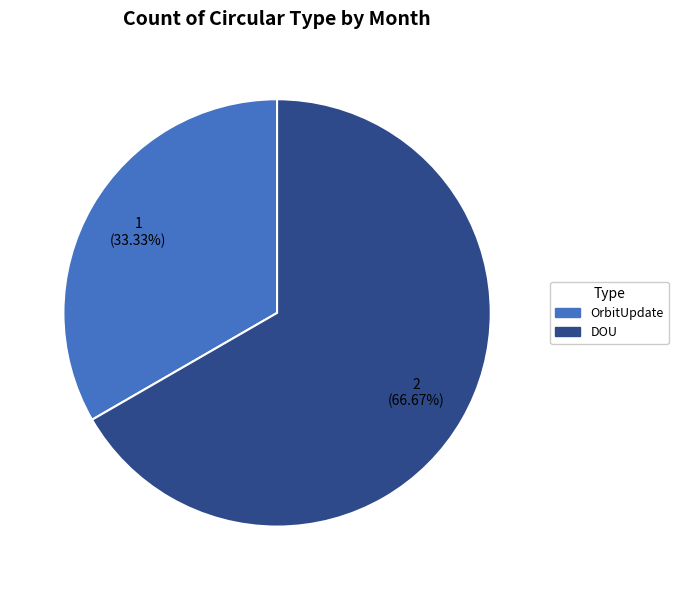

Is there a majority slice in this chart?

Yes